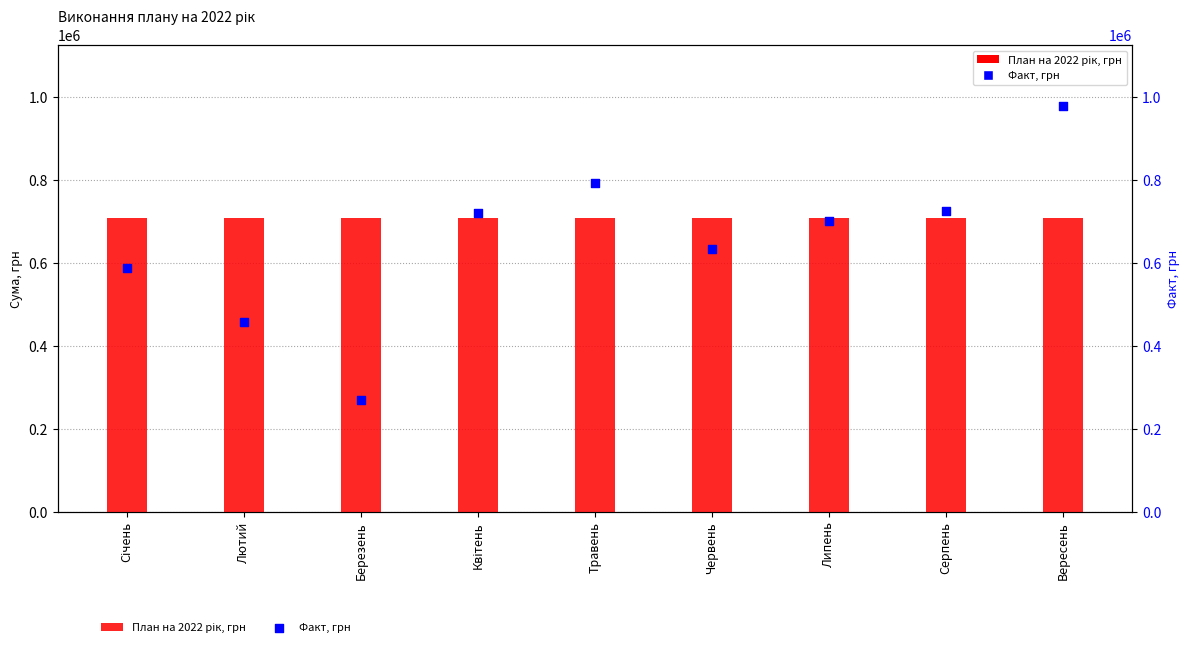

Which series contains the lowest Y value?

Факт, грн